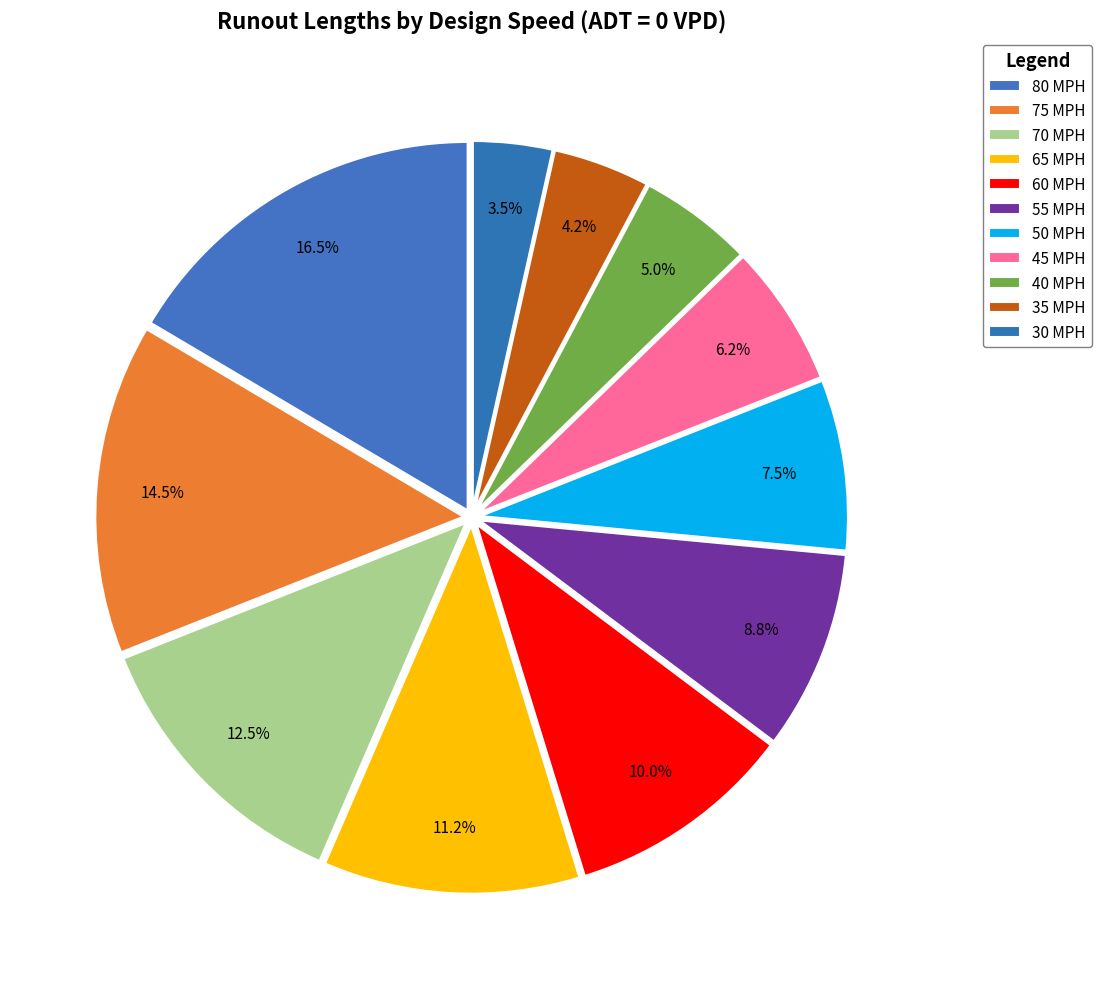

Which has a higher value, 35 MPH or 70 MPH?

70 MPH